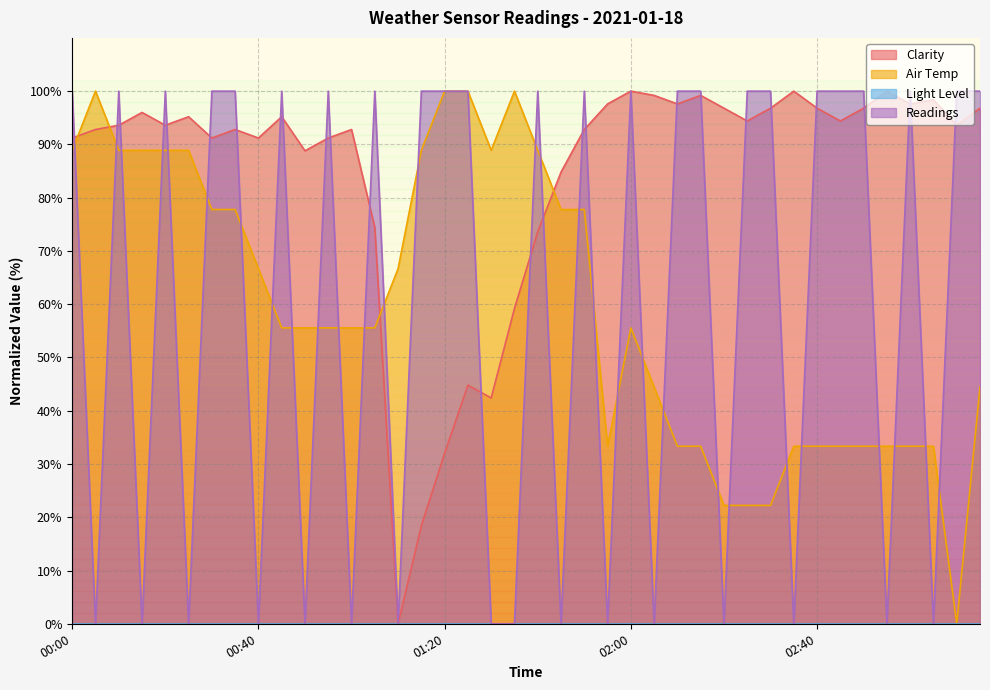

How many categories are shown in the chart?

40